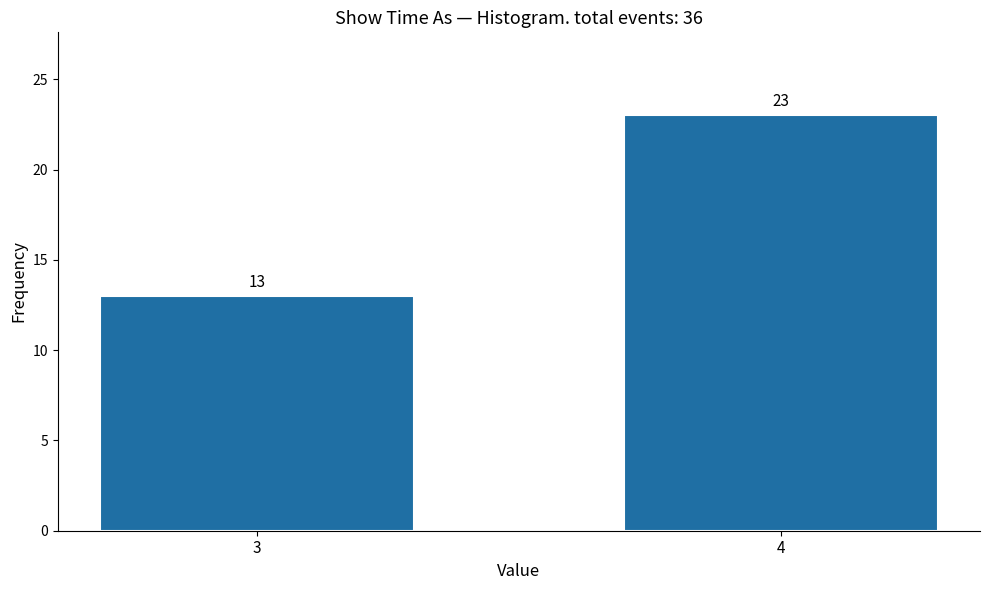

Reading left to right, what are all the values shown in this chart?

13	23